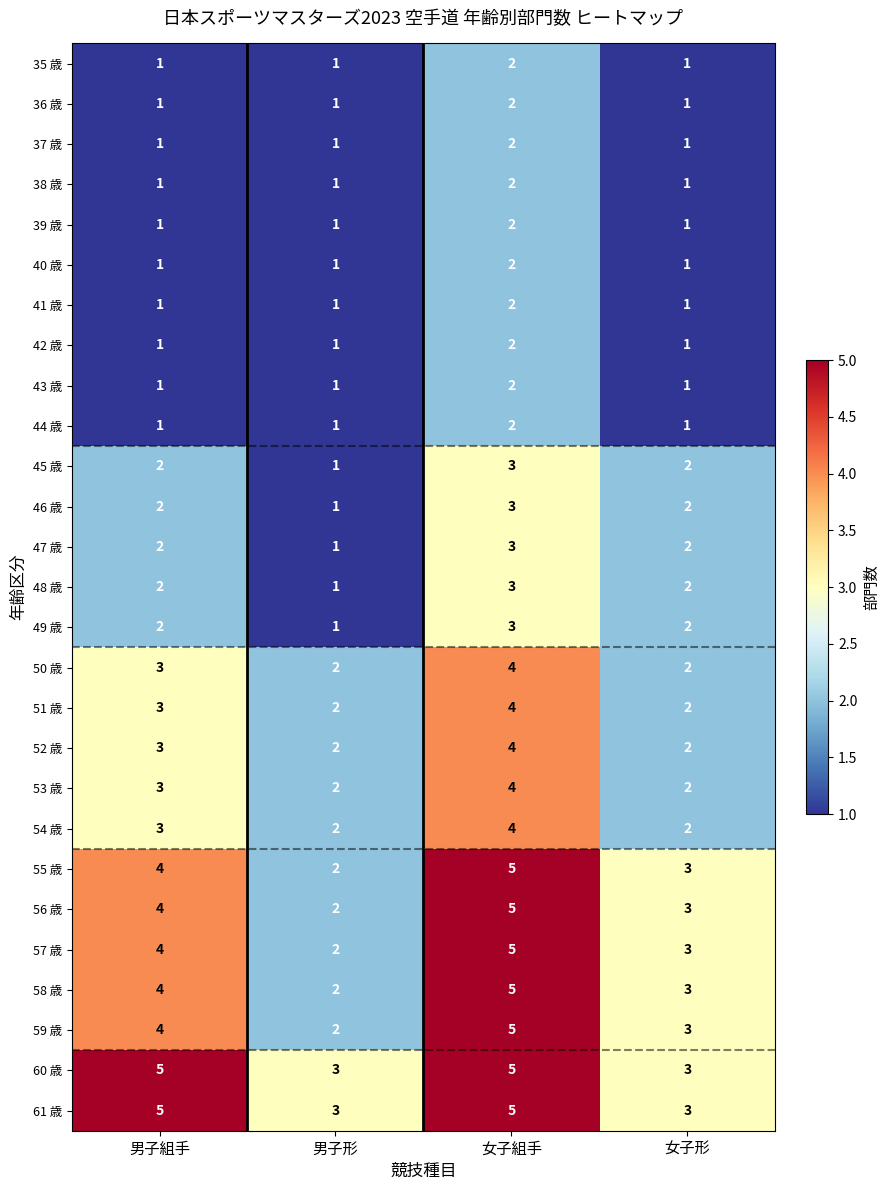

The value of 45 歳 at 女子形 is 1. True or false?

False